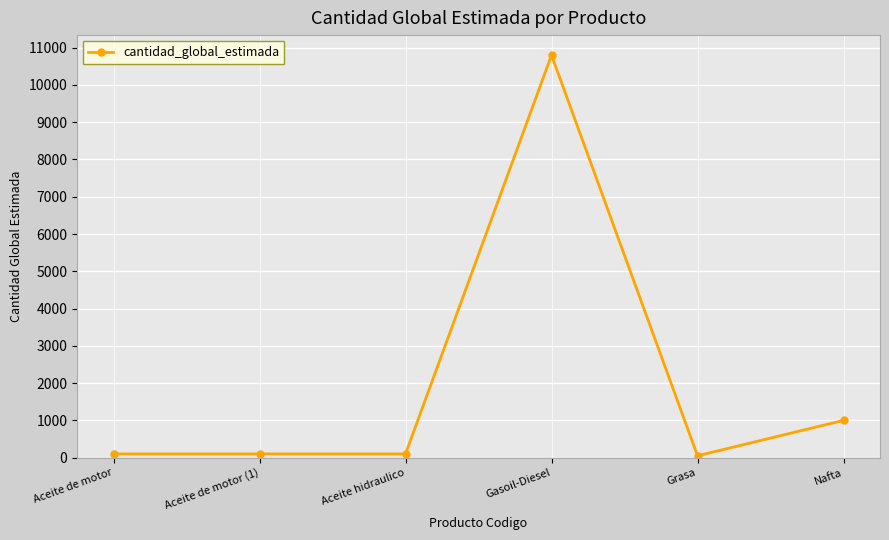

Which category has the highest value across all series?

Gasoil-Diesel